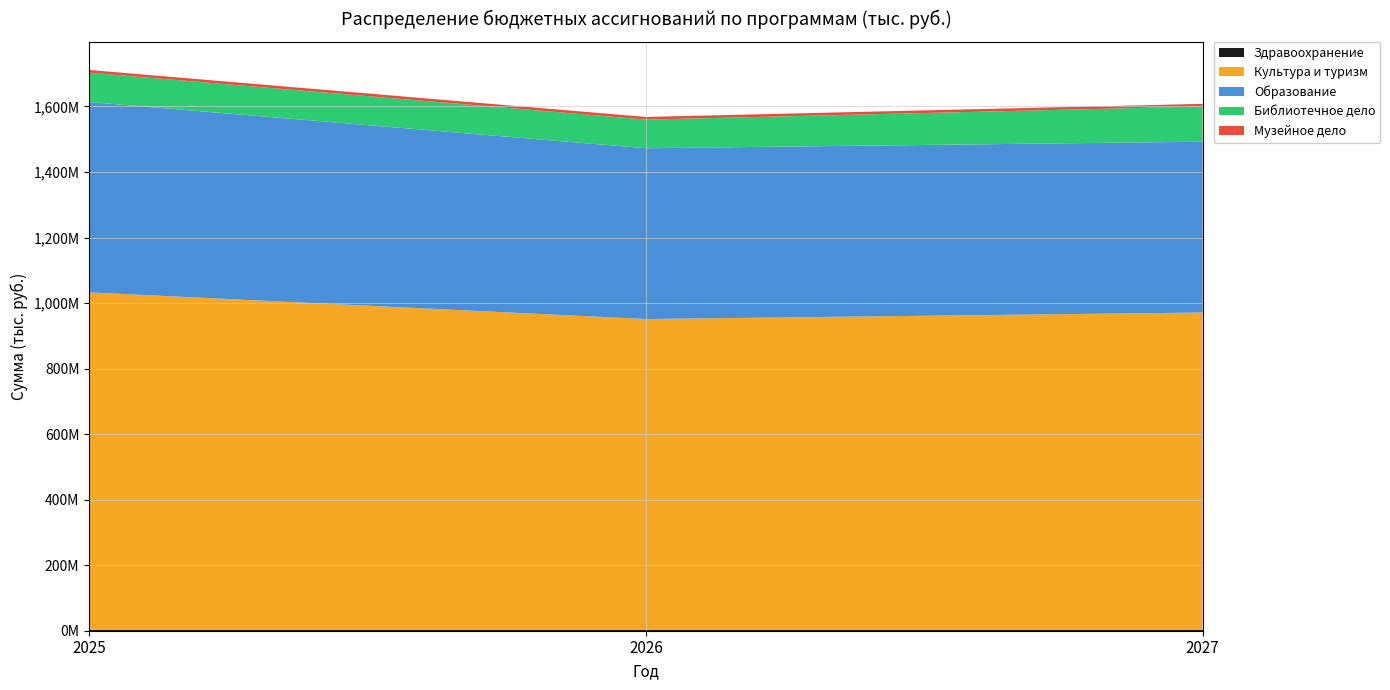

Reading right to left, what are all the values shown in this chart?

Здравоохранение: 2436700.0	2436700.0	2436700.0
Культура и туризм: 968765563.6	948780308.4	1030241178.7
Образование: 521385600.0	521385600.0	580983512.0
Библиотечное дело: 107469583.6	87484328.4	89624106.7
Музейное дело: 8003300.0	8003300.0	8213800.0